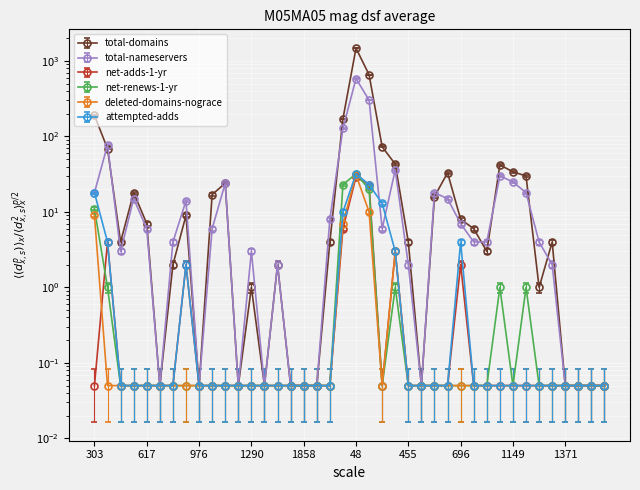

Which series has the largest range (max minus min)?

total-domains